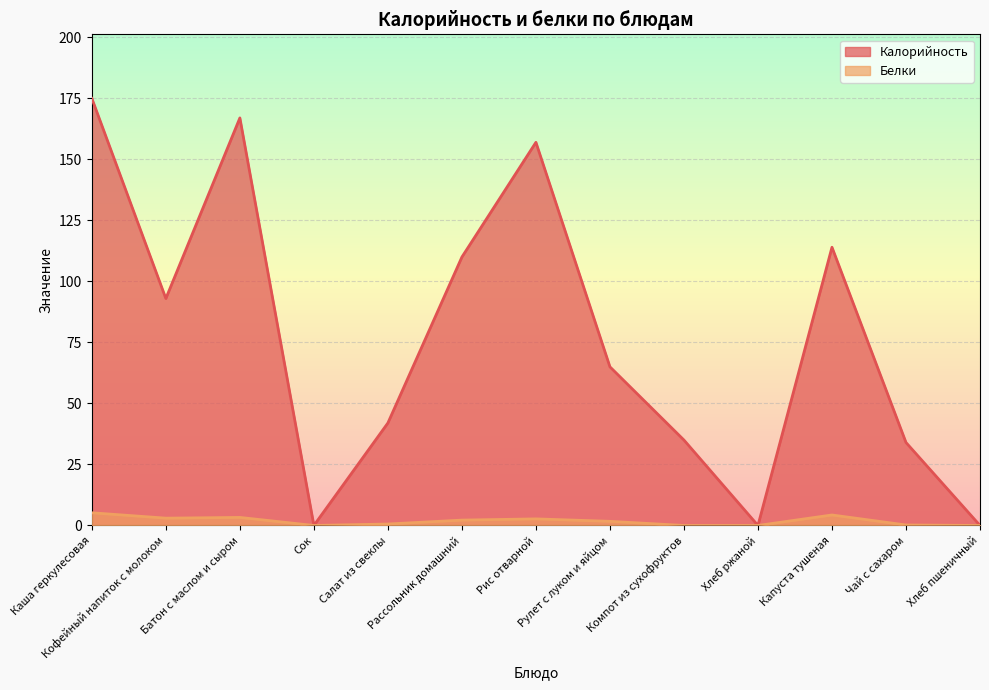

At which label does Калорийность first exceed 65?

Каша геркулесовая